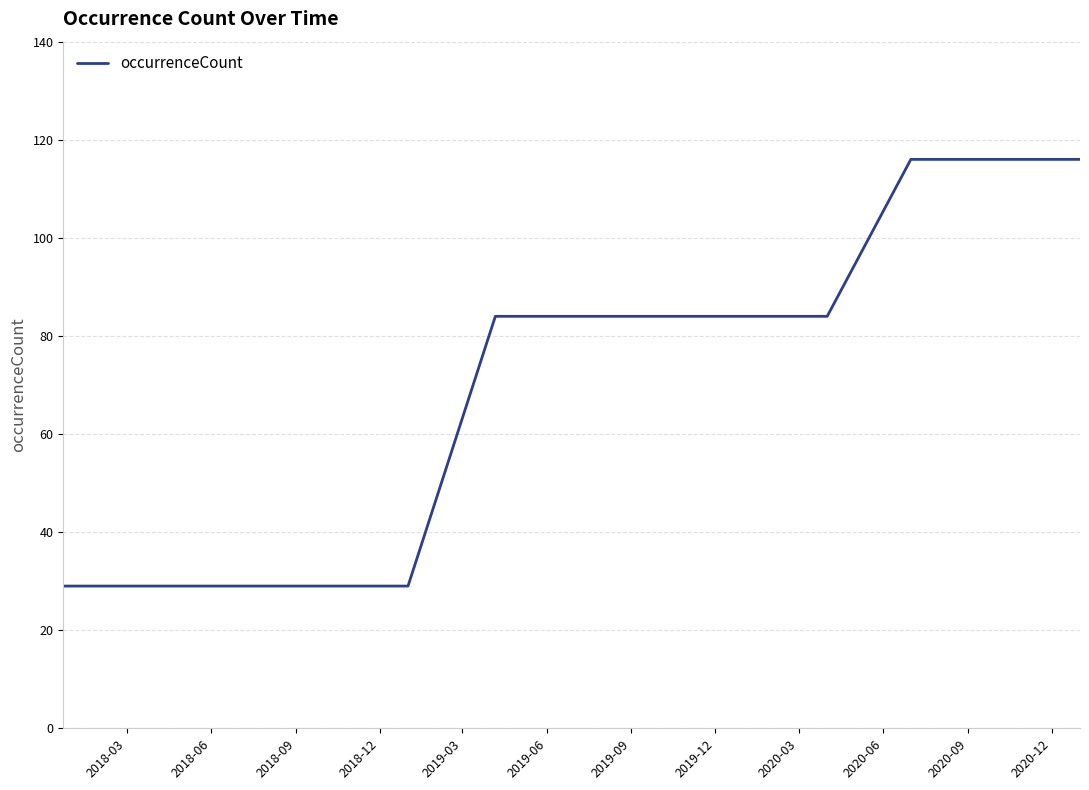

Reading left to right, extract all data points from this chart.

29	29	29	29	29	84	84	84	84	84	116	116	116